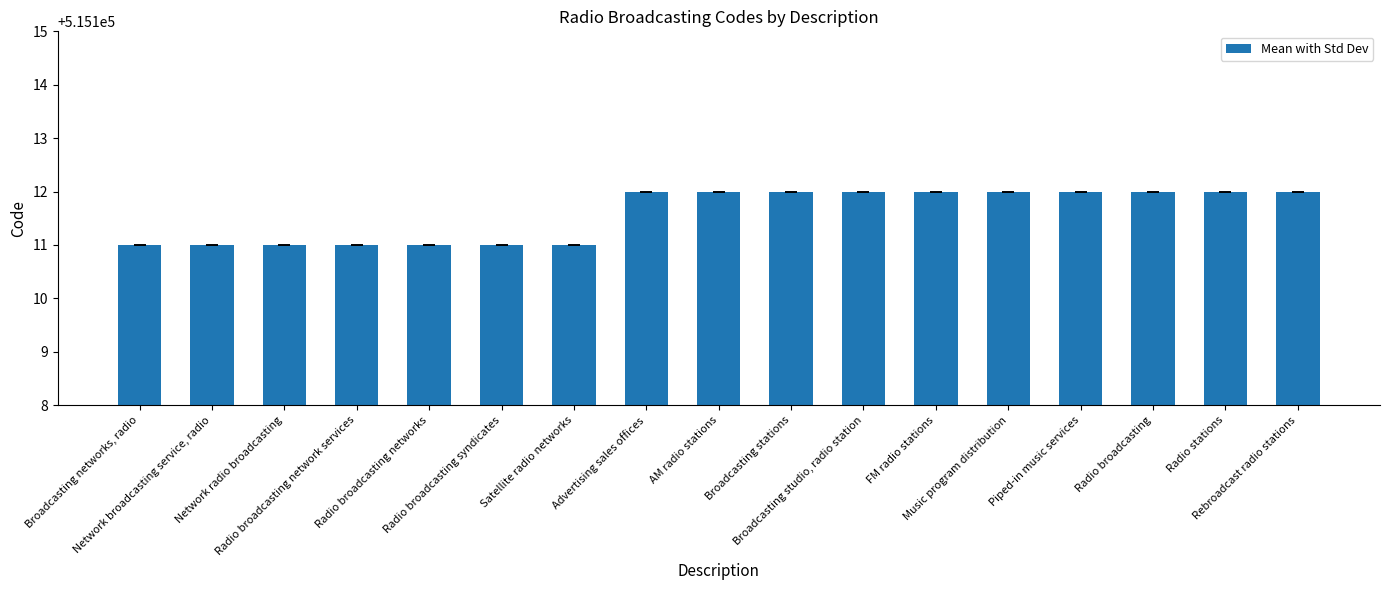

Does the chart contain any negative values?

No